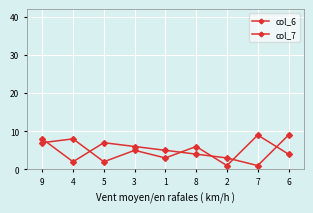

Is it true that col_6 equals 0 at 2?

False